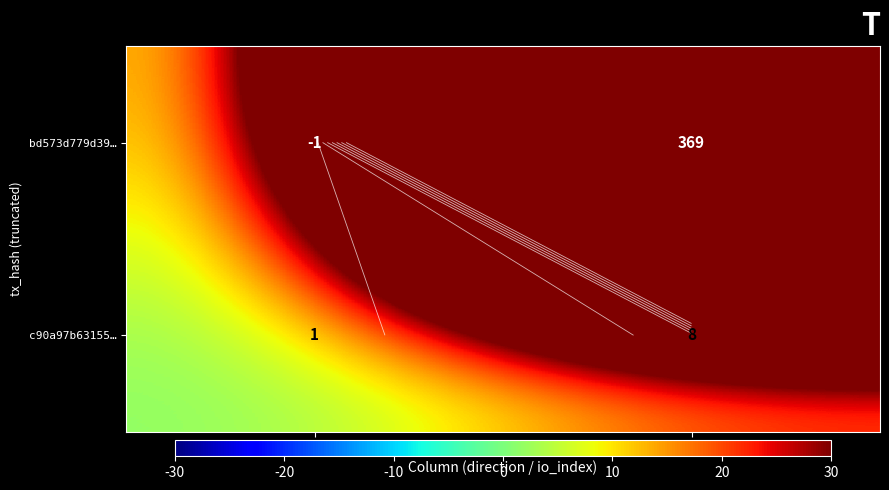

Rank the series by their average value, from lowest to highest.

c90a97b63155…, bd573d779d39…